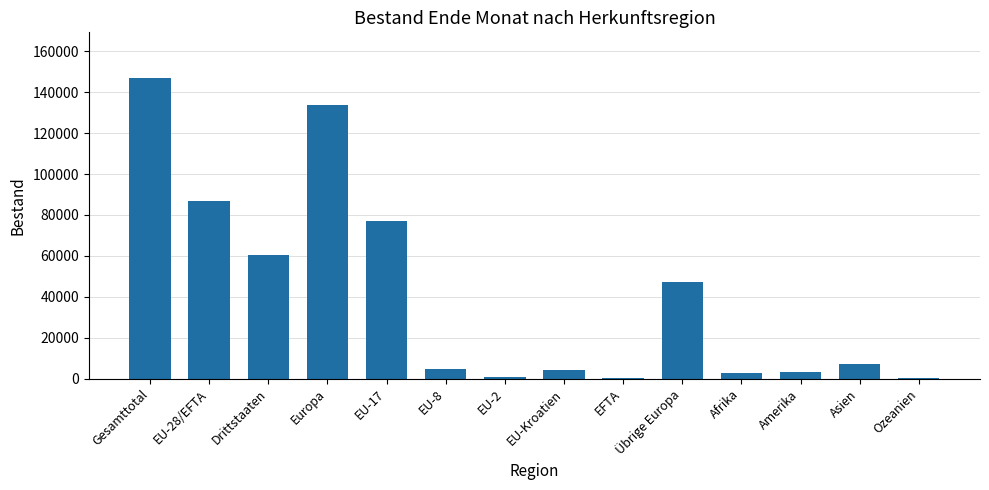

The value at Europa is 198997. True or false?

False